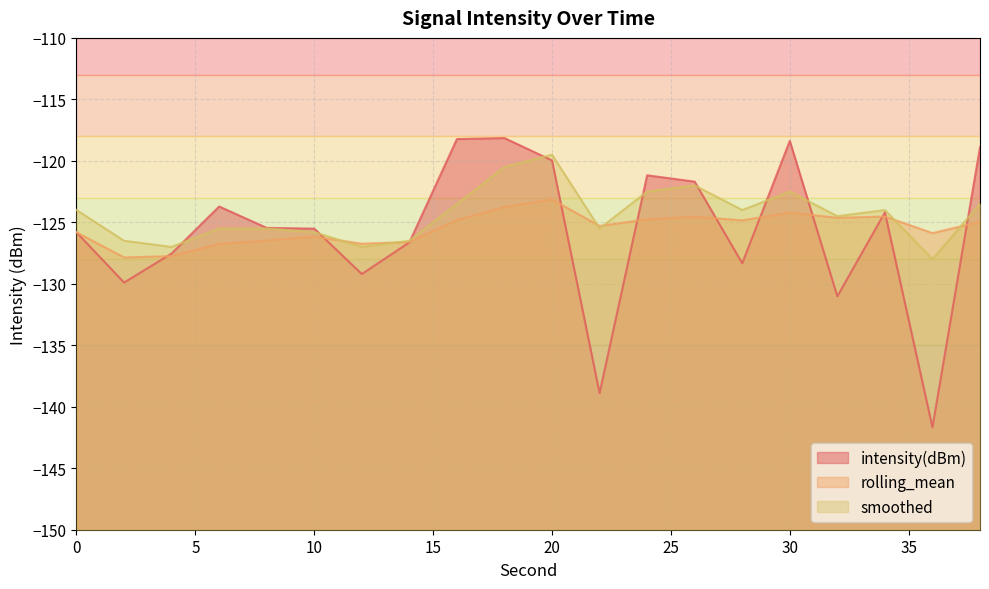

Between which two adjacent categories do rolling_mean and smoothed first intersect?

10 and 12